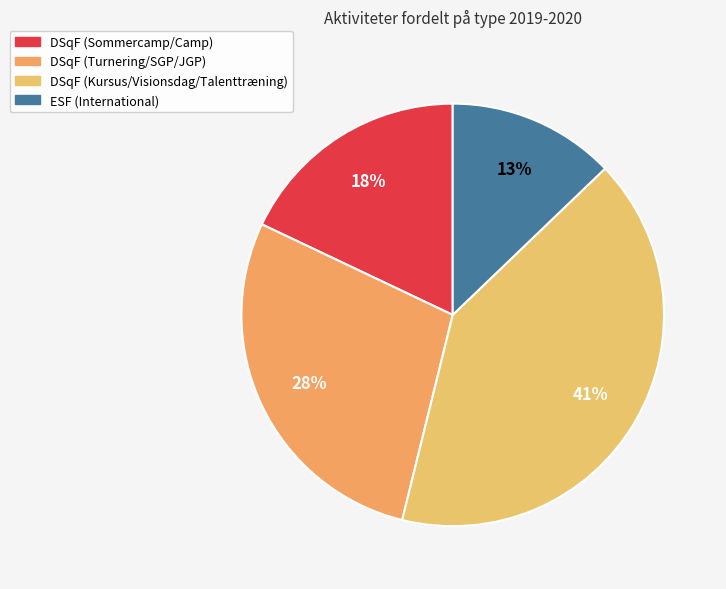

Is it true that ESF (International) is 13% of the pie?

True